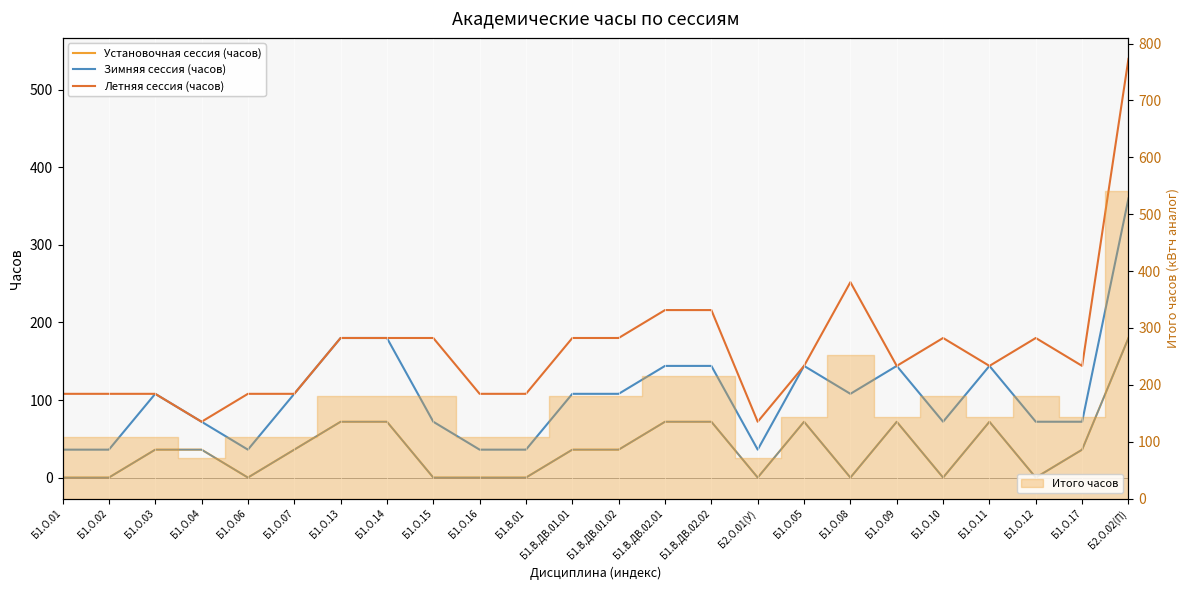

Count the Установочная сессия (часов) values in the range 0 to 72.

23